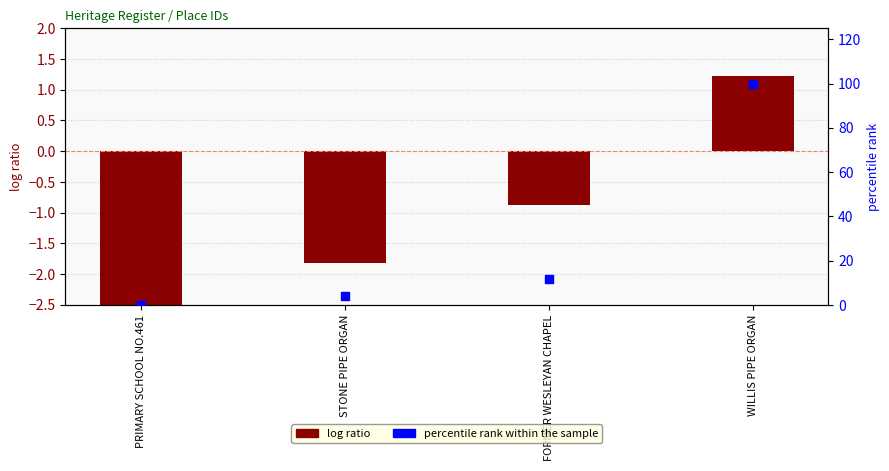

At which category is the sum across all series the highest?

WILLIS PIPE ORGAN